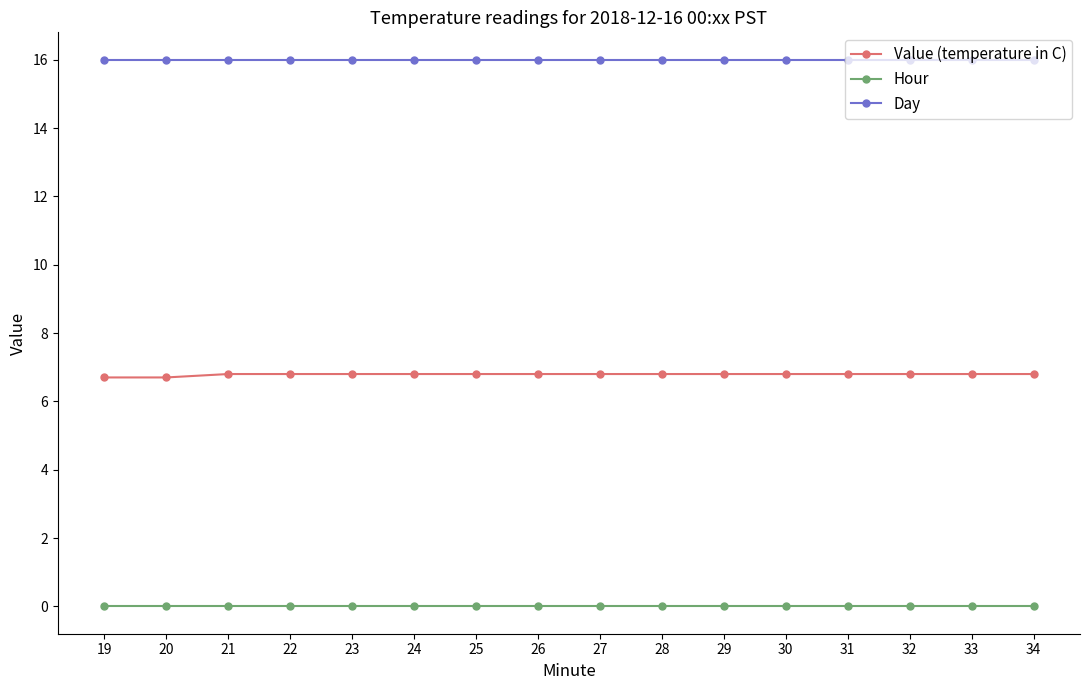

True or false: Value (temperature in C) and Hour intersect in this chart.

False